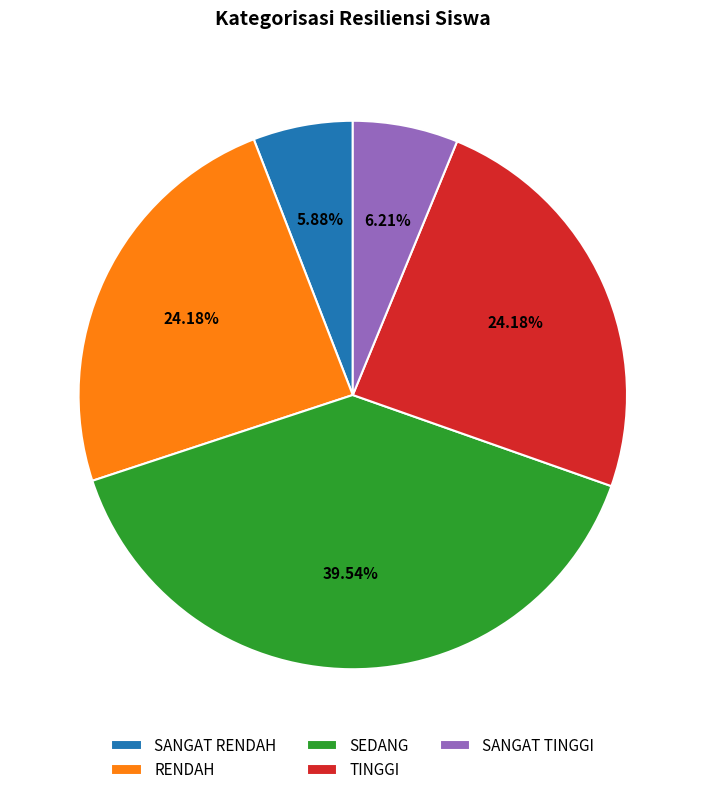

Do TINGGI and RENDAH together represent more than half of the pie?

No